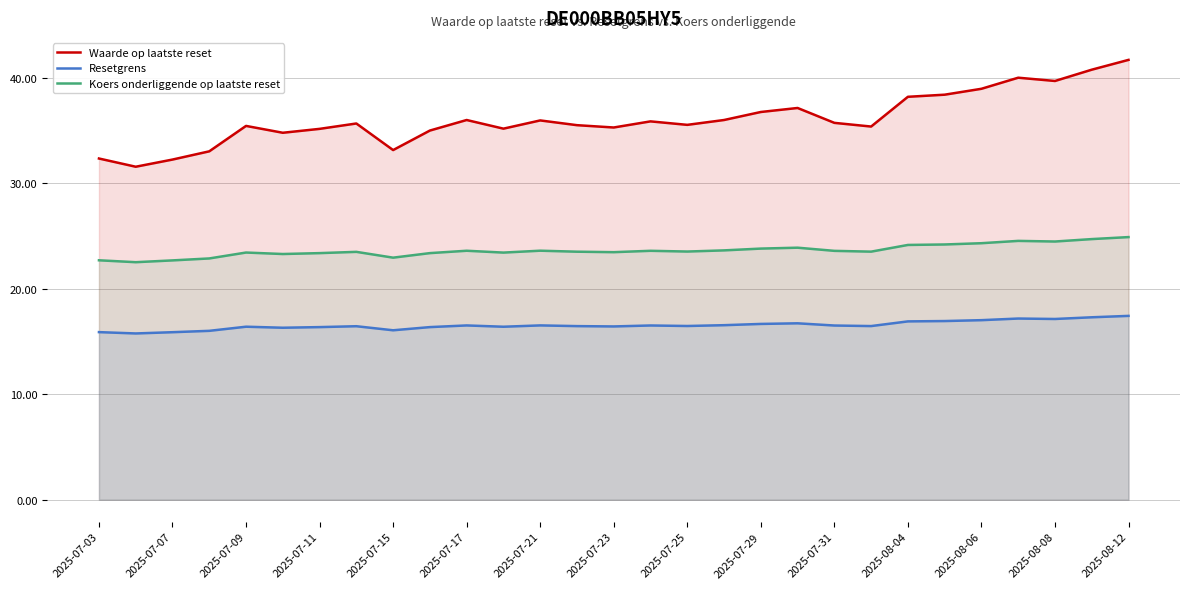

Which series has the largest total across all categories?

Waarde op laatste reset